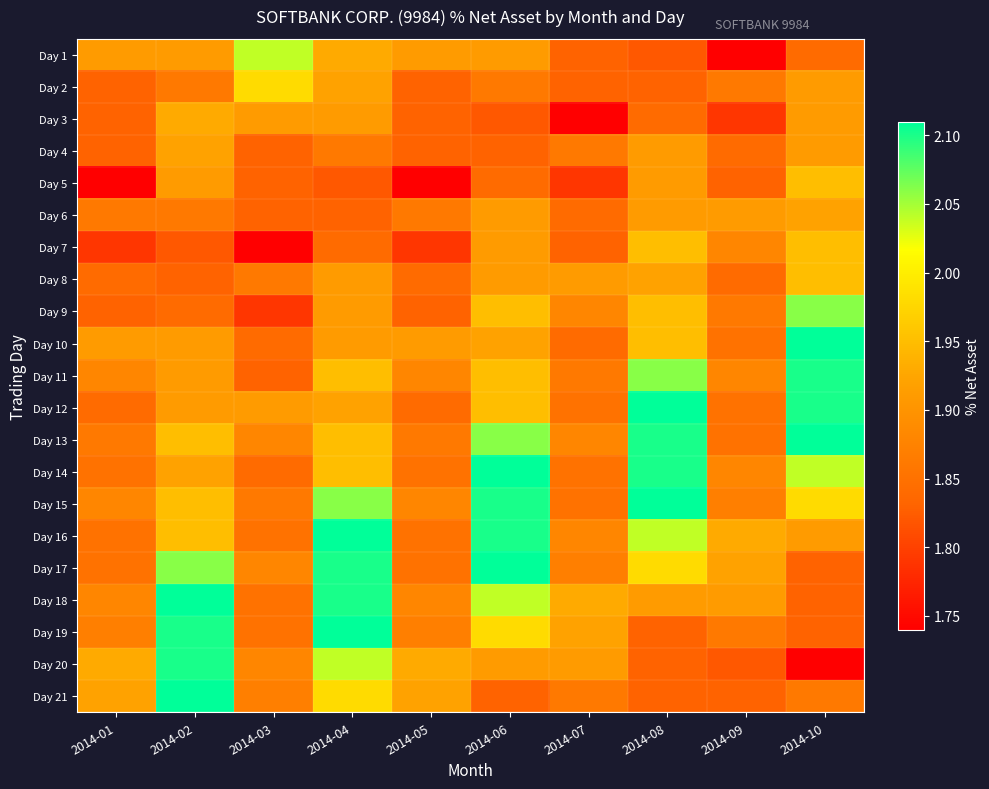

What is the difference between the highest and lowest values at 2014-10?

0.4